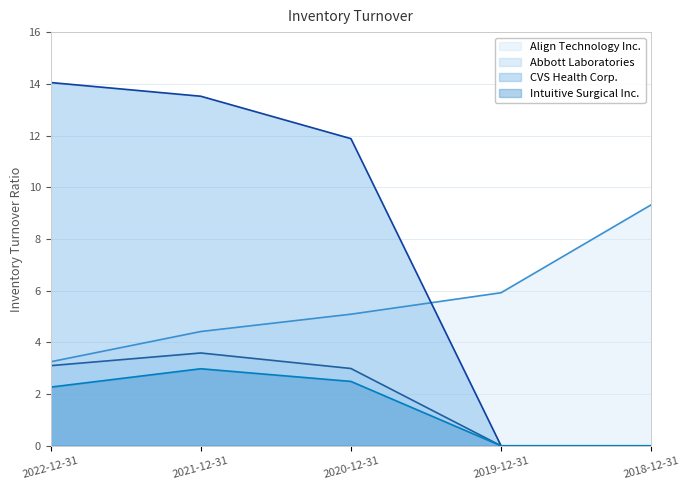

Is the value of Abbott Laboratories at 2018-12-31 greater than the value of Align Technology Inc. at 2019-12-31?

No